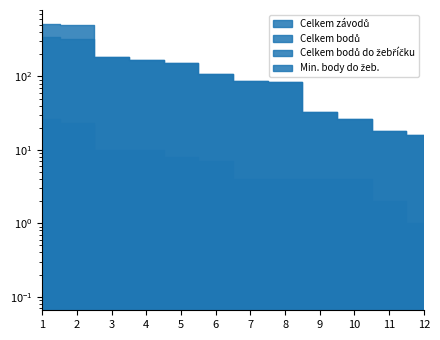

At how many categories does at least one series exceed 302?

2